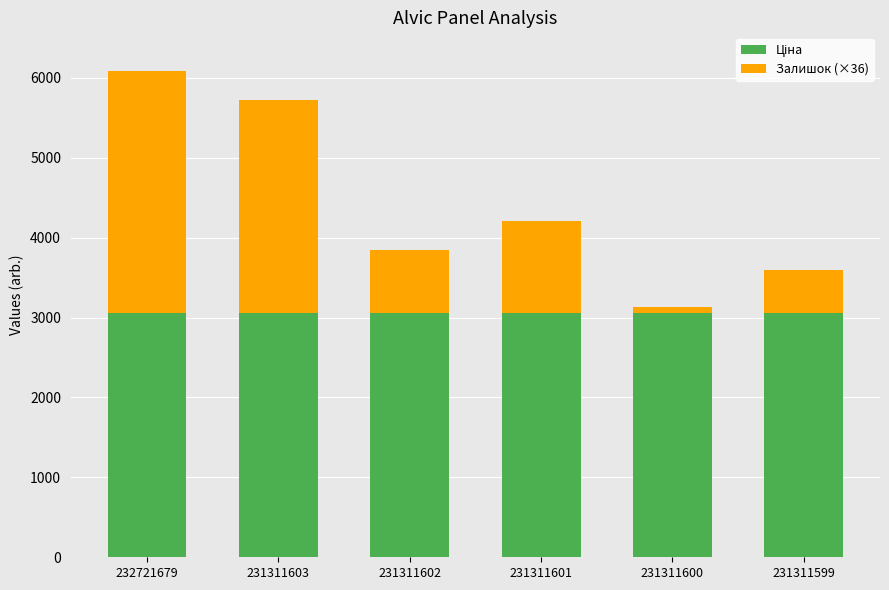

What is the total value across all series at 231311602?

3851.7